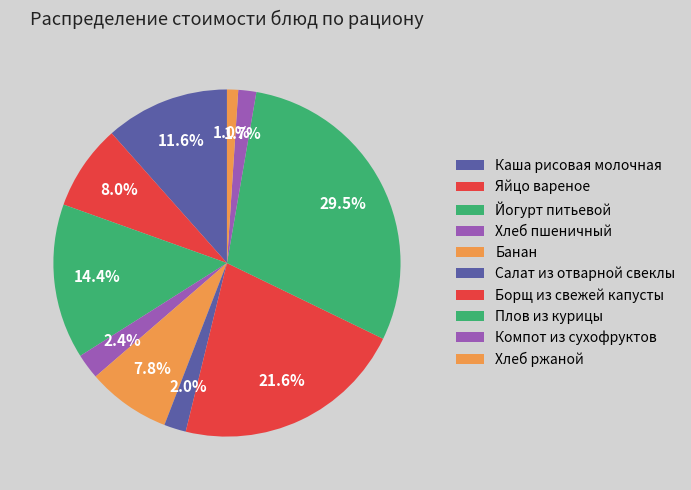

What is the change in value from Хлеб пшеничный to Салат из отварной свеклы?

-0.5